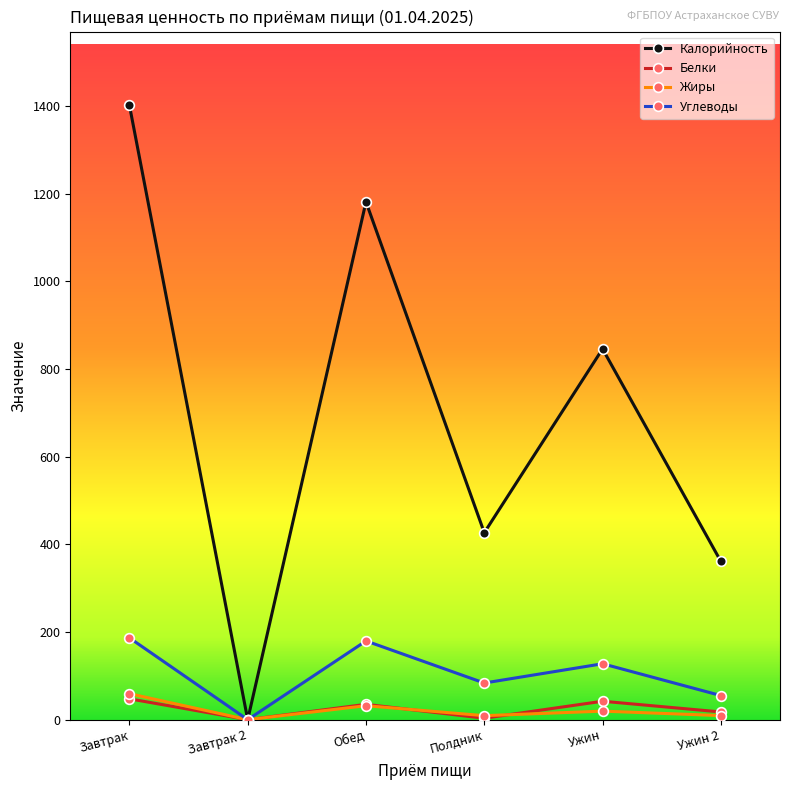

What is the spread (max minus min) of values at Обед?

1149.6